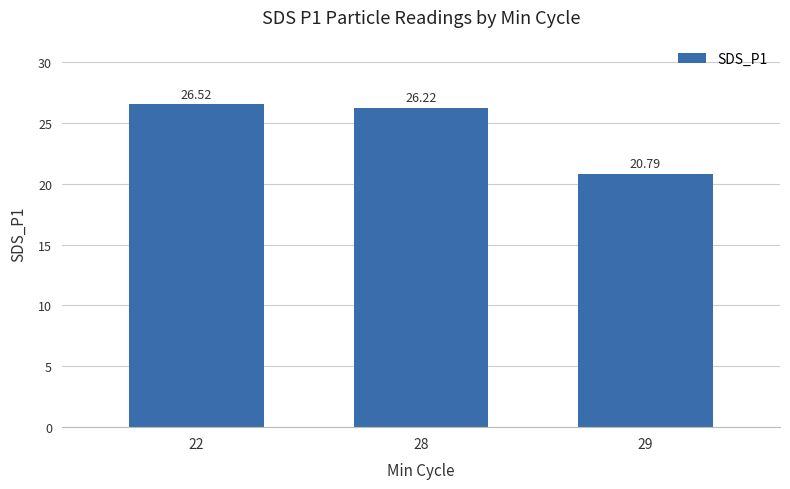

How many bars are there in total?

3